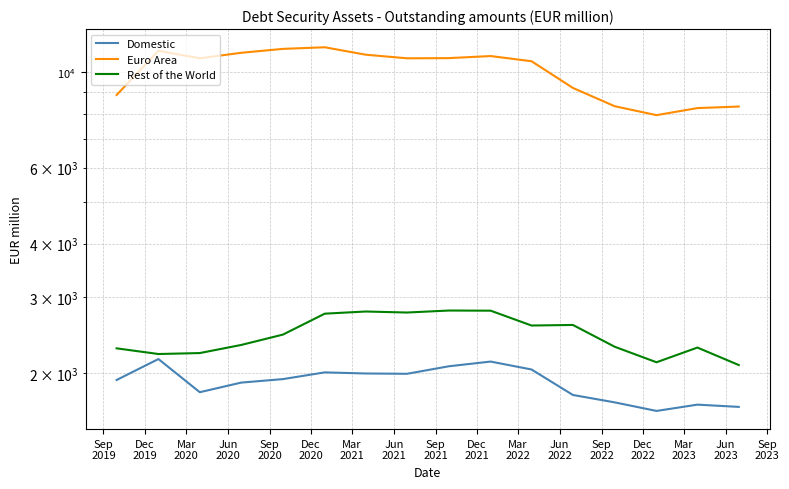

What value does the Euro Area series have at Sep
2022?

8324.4